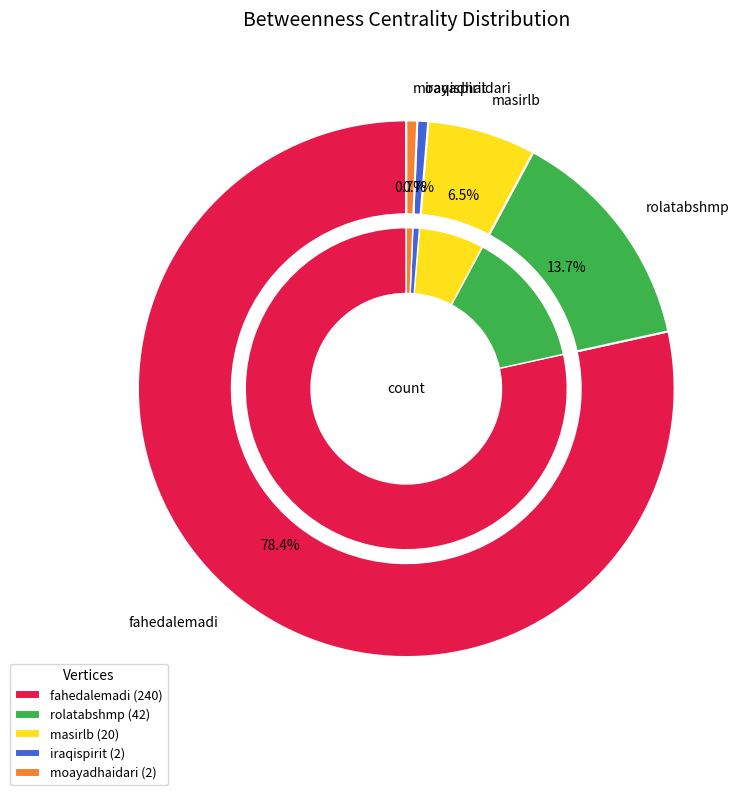

Rank the categories by value from highest to lowest.

fahedalemadi, rolatabshmp, masirlb, iraqispirit, moayadhaidari